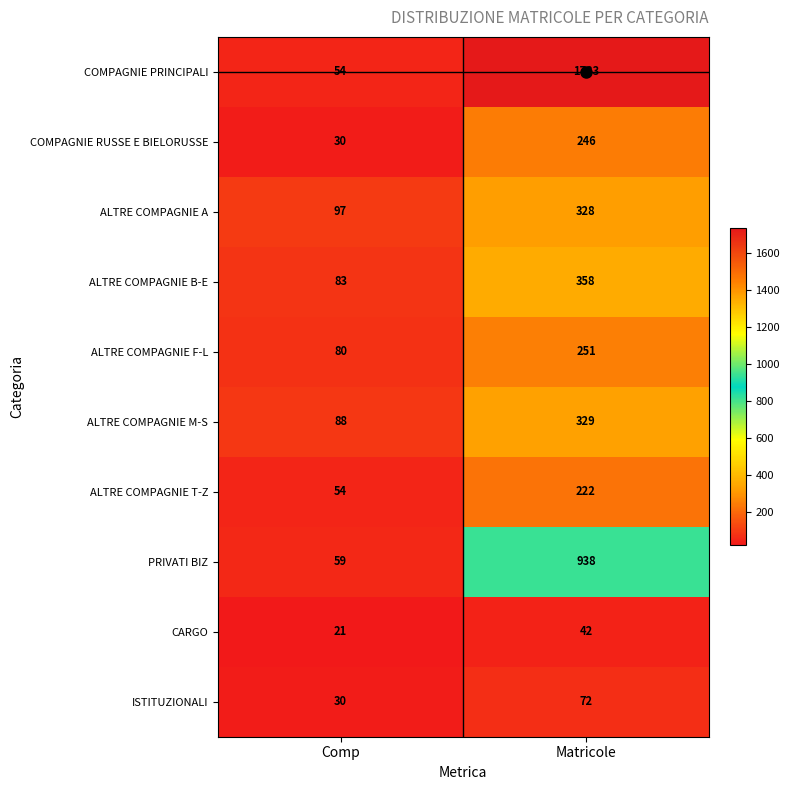

Rank the series by their maximum value, from lowest to highest.

CARGO, ISTITUZIONALI, ALTRE COMPAGNIE T-Z, COMPAGNIE RUSSE E BIELORUSSE, ALTRE COMPAGNIE F-L, ALTRE COMPAGNIE A, ALTRE COMPAGNIE M-S, ALTRE COMPAGNIE B-E, PRIVATI BIZ, COMPAGNIE PRINCIPALI